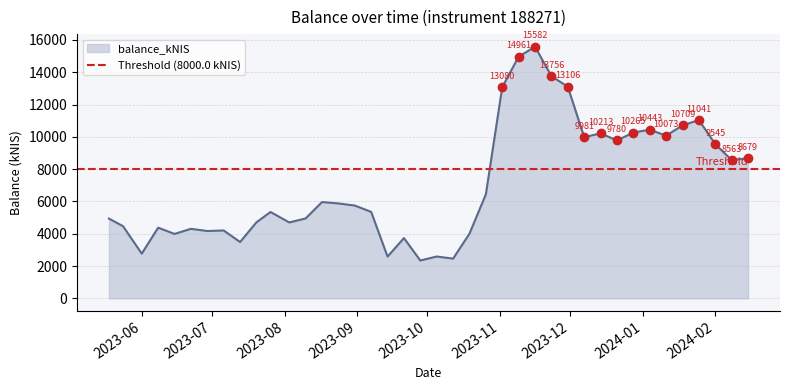

Reading right to left, list all the values displayed in this chart.

8679.4	8563.1	9545.0	11041.0	10709.0	10072.6	10442.9	10264.6	9780.5	10212.9	9981.2	13105.8	13755.7	15582.1	14961.2	13080.0	6443.5	4006.4	2459.4	2589.9	2343.2	3732.9	2584.3	5353.3	5747.1	5876.5	5962.7	4947.3	4699.9	5348.6	4708.2	3487.1	4202.8	4168.7	4304.8	3989.2	4376.0	2767.6	4467.4	4938.9